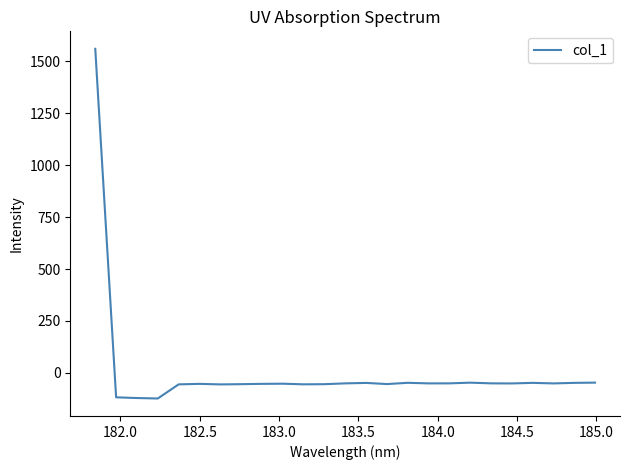

What is the smallest value displayed?

-123.4